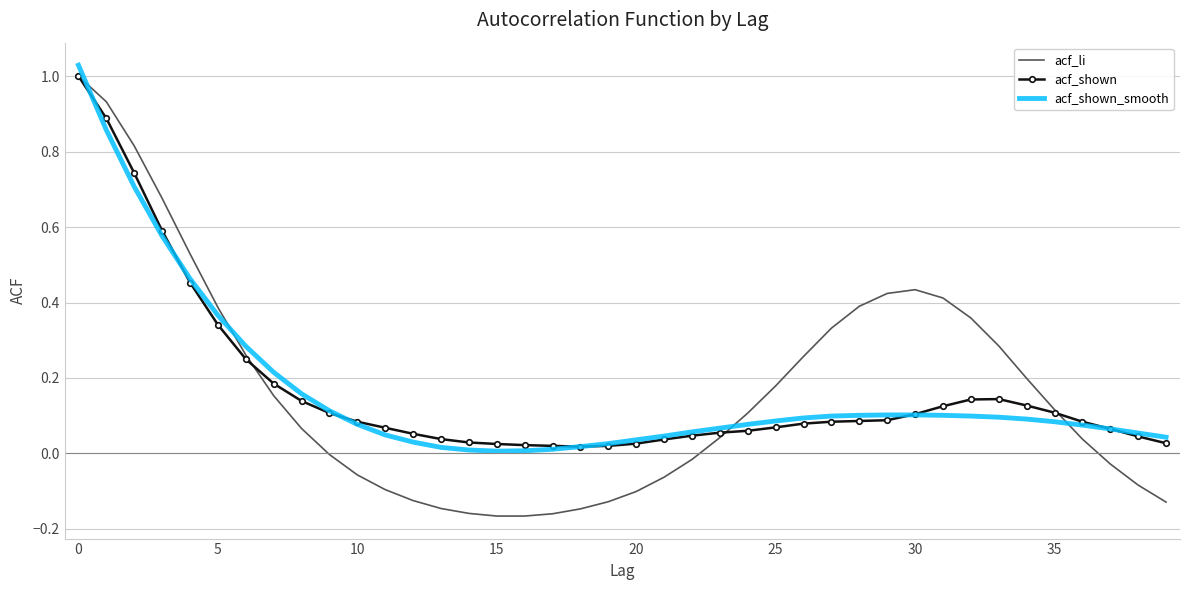

Rank the series by their average value, from highest to lowest.

acf_shown, acf_li, acf_shown_smooth